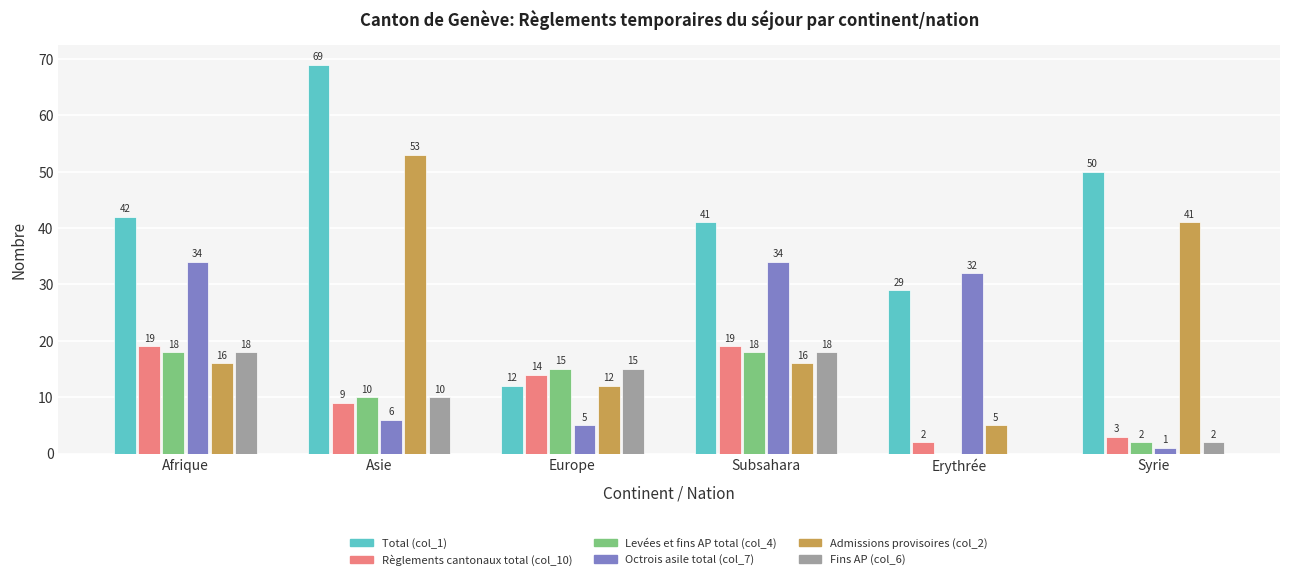

True or false: Admissions provisoires (col_2) has a value of 12 at Europe.

True